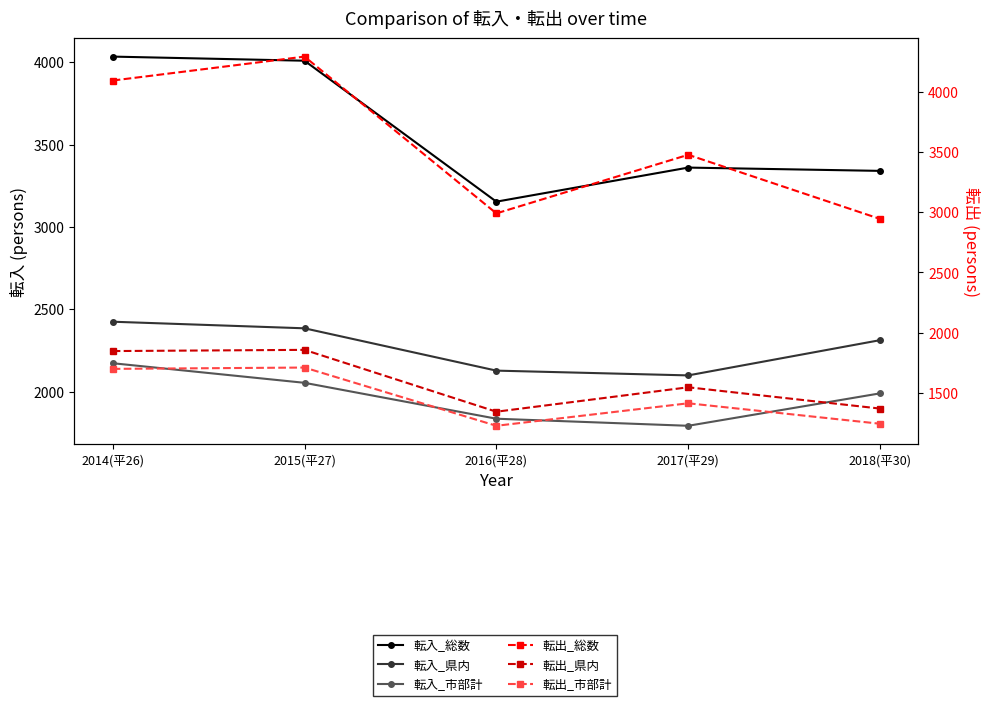

Is this an area chart (filled region under the line)?

No